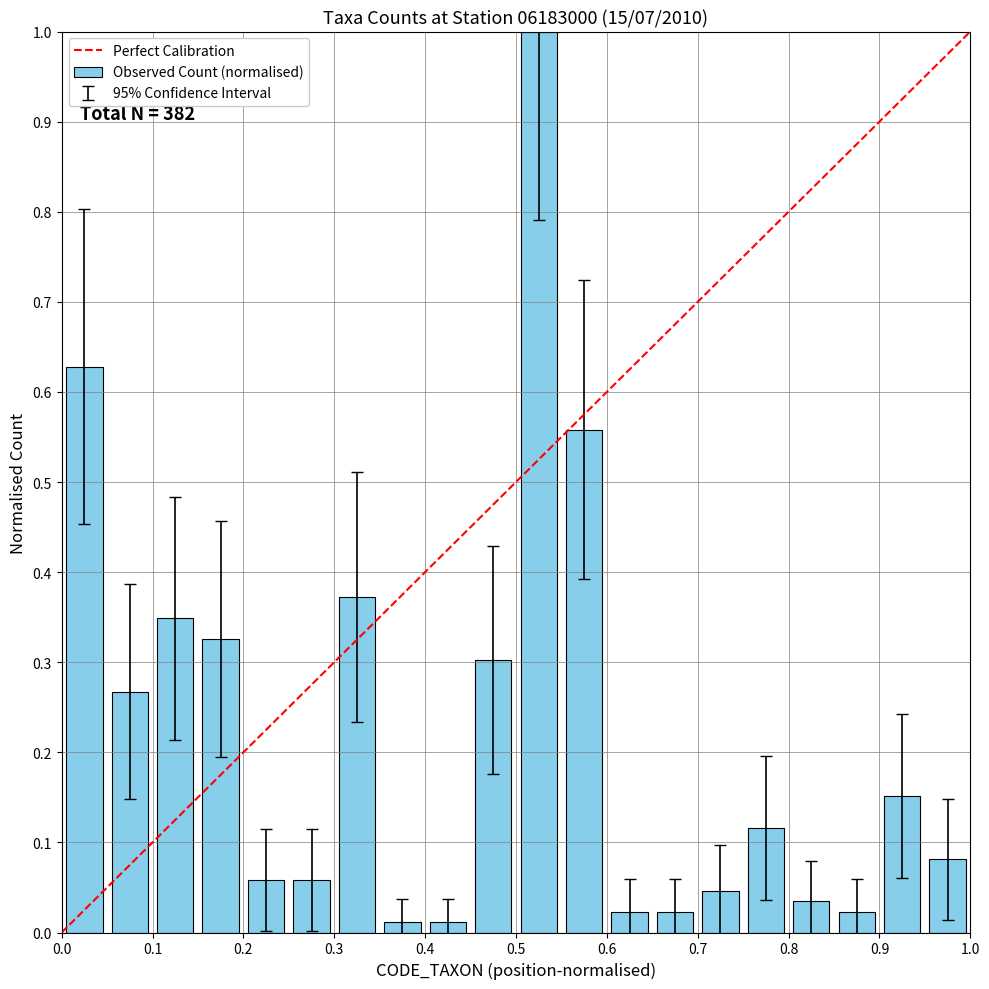

What is the difference between the maximum and second lowest values?

1.0